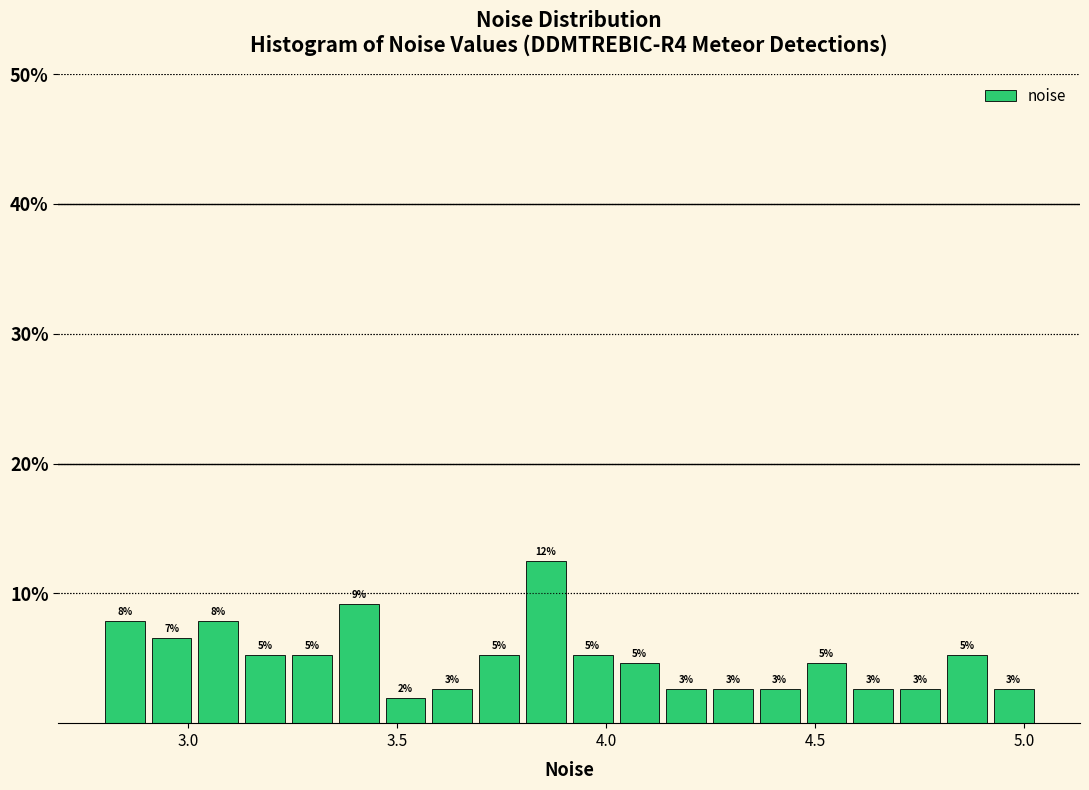

Around what value on the x-axis is the tallest bar? Give the approximate position of its centre, as read against the axis.

3.85